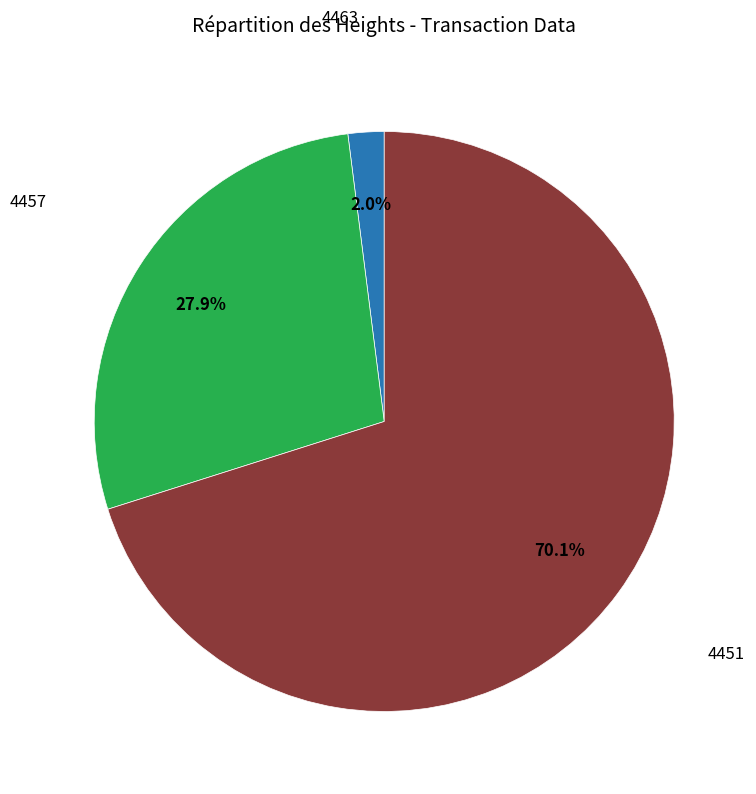

Is there any slice that represents more than half of the pie?

Yes